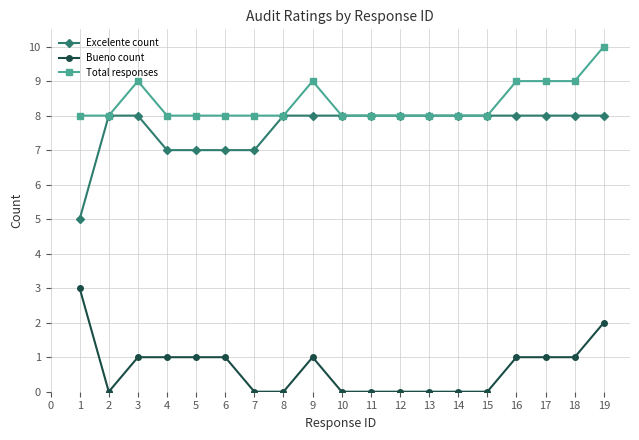

What is the difference between the highest and lowest values at 7?

8